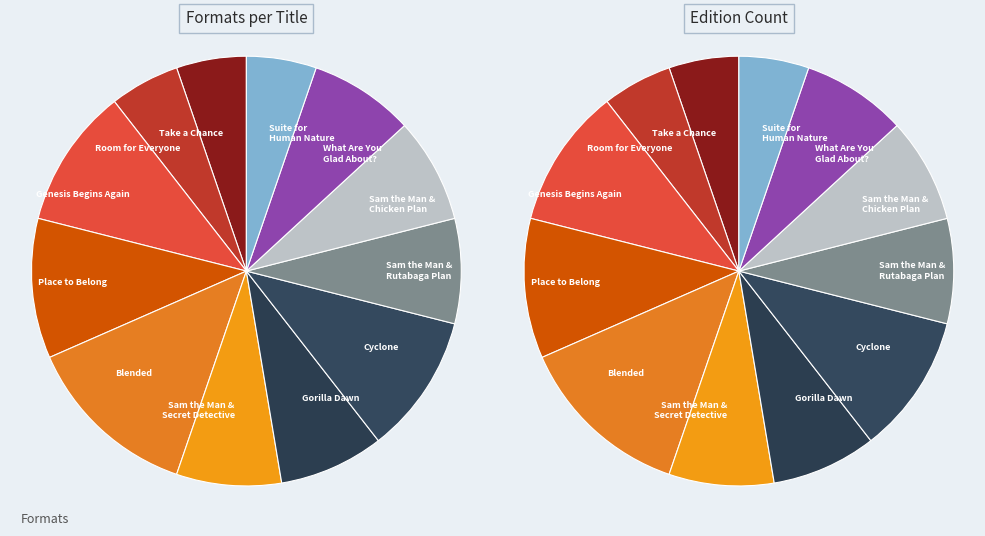

Is there a majority slice in this chart?

No